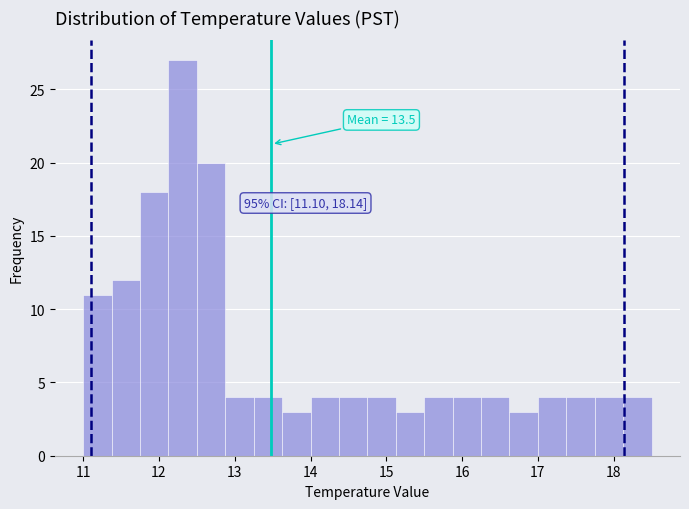

Around what value on the x-axis is the tallest bar? Give the approximate position of its centre, as read against the axis.

12.3